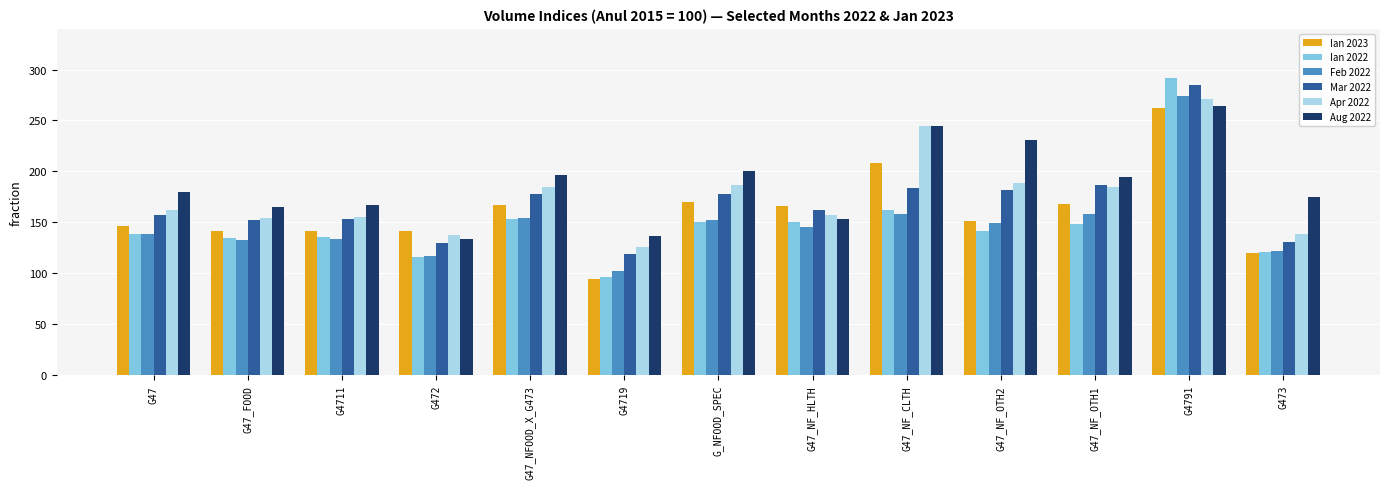

What is the value of the Apr 2022 bar at the 11th from the left?

184.4